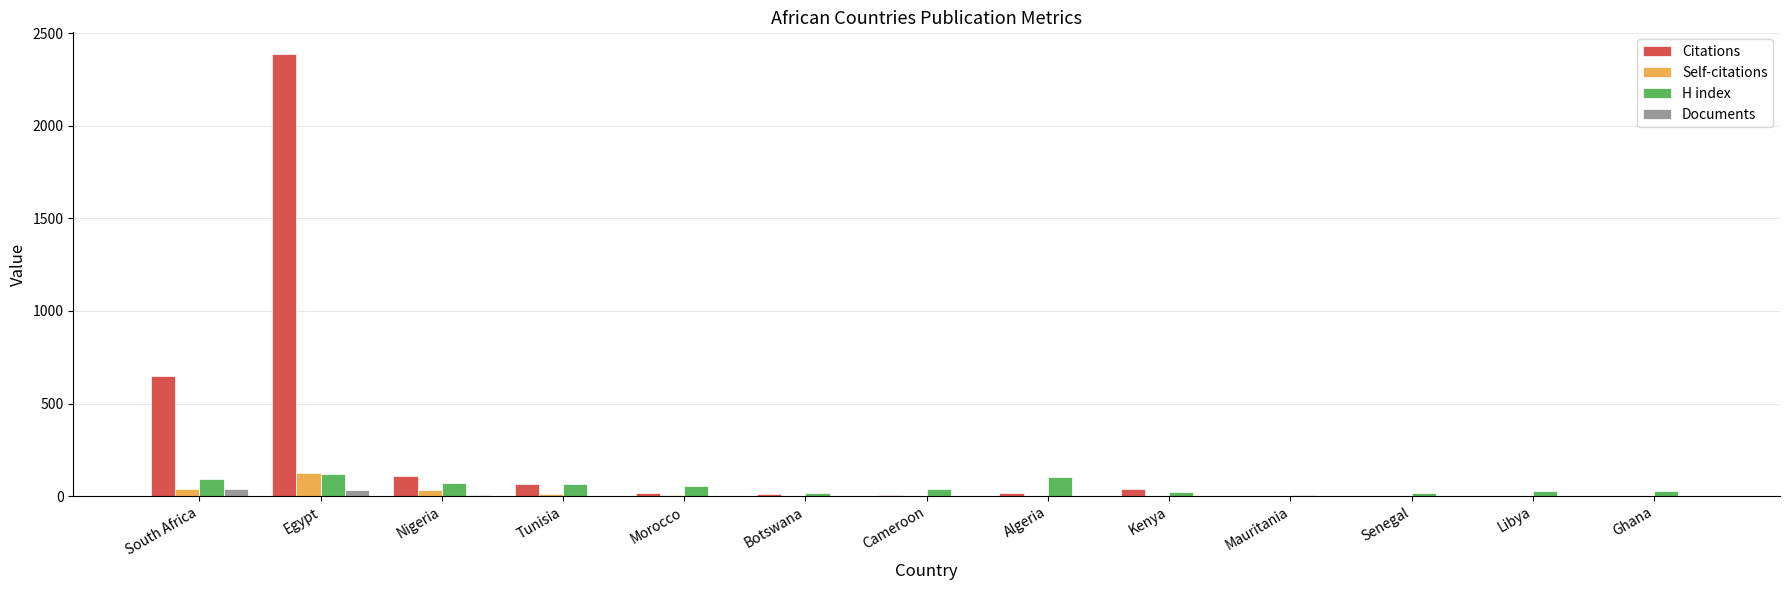

How many data points does each series have?

13